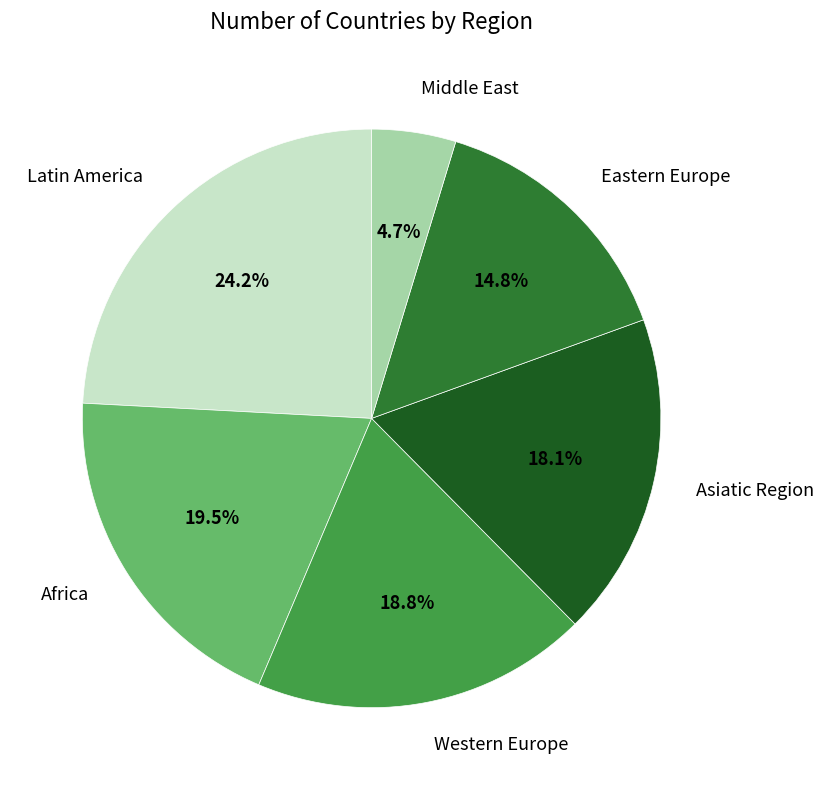

How many segments does this pie chart have?

6